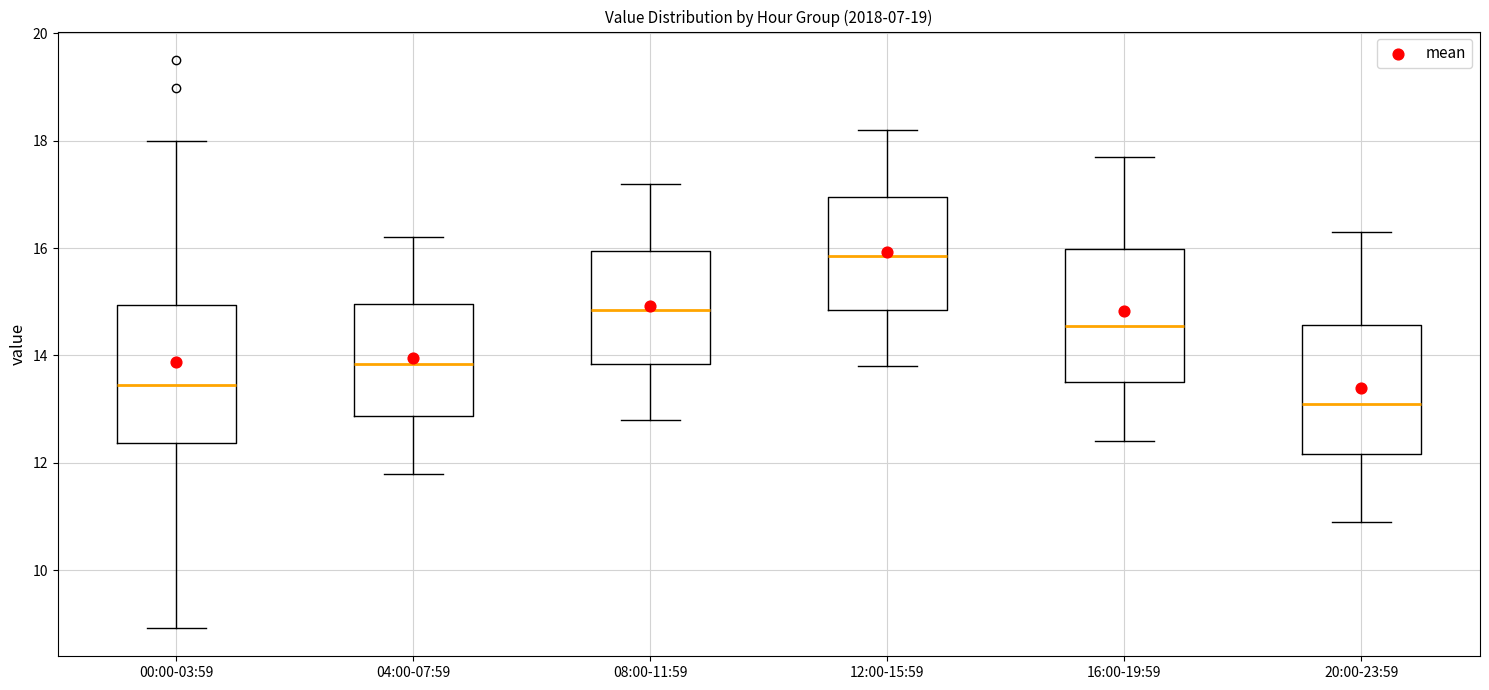

Reading left to right, transcribe this box plot: for each box, give where its median line is, the range the box spans, and where its two whiskers end, as read against the y-axis. The values are not printed on the chart, so give them approximately, as read against the axis.

00:00-03:59: median 13.4, box 12.4 to 15.0, whiskers 9.0 to 18.0
04:00-07:59: median 13.8, box 12.8 to 15.0, whiskers 11.8 to 16.2
08:00-11:59: median 14.8, box 13.8 to 16.0, whiskers 12.8 to 17.2
12:00-15:59: median 15.8, box 14.8 to 17.0, whiskers 13.8 to 18.2
16:00-19:59: median 14.6, box 13.6 to 16.0, whiskers 12.4 to 17.8
20:00-23:59: median 13.2, box 12.2 to 14.6, whiskers 11.0 to 16.4